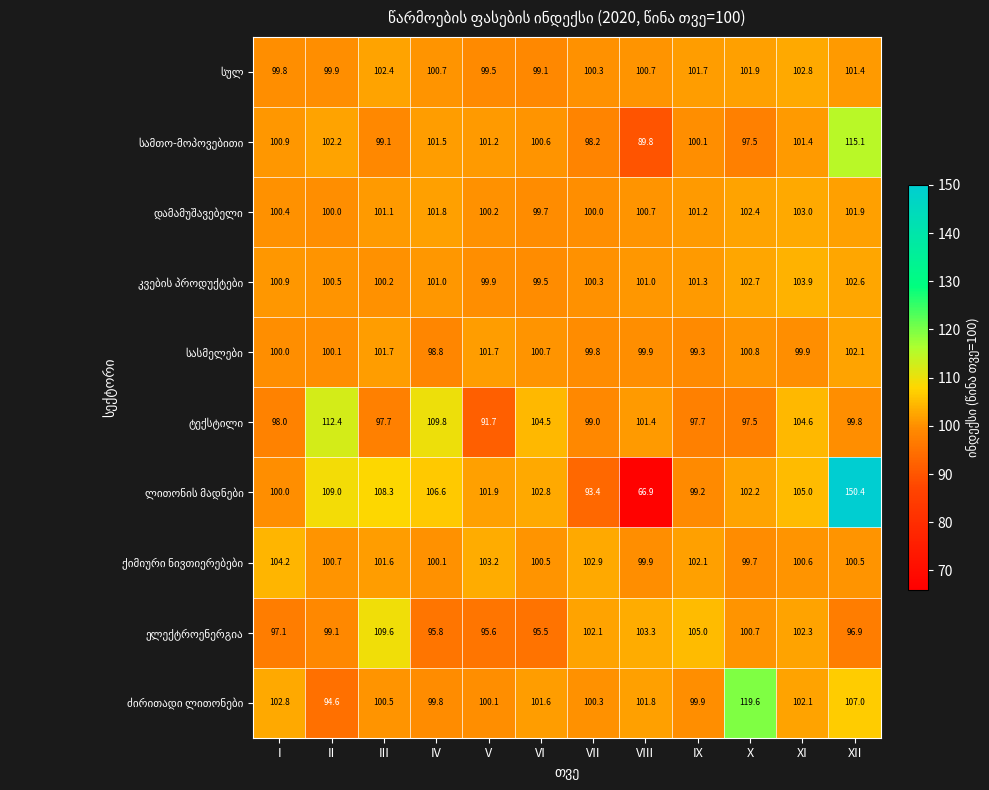

What is the difference between the highest and lowest values at II?

17.8